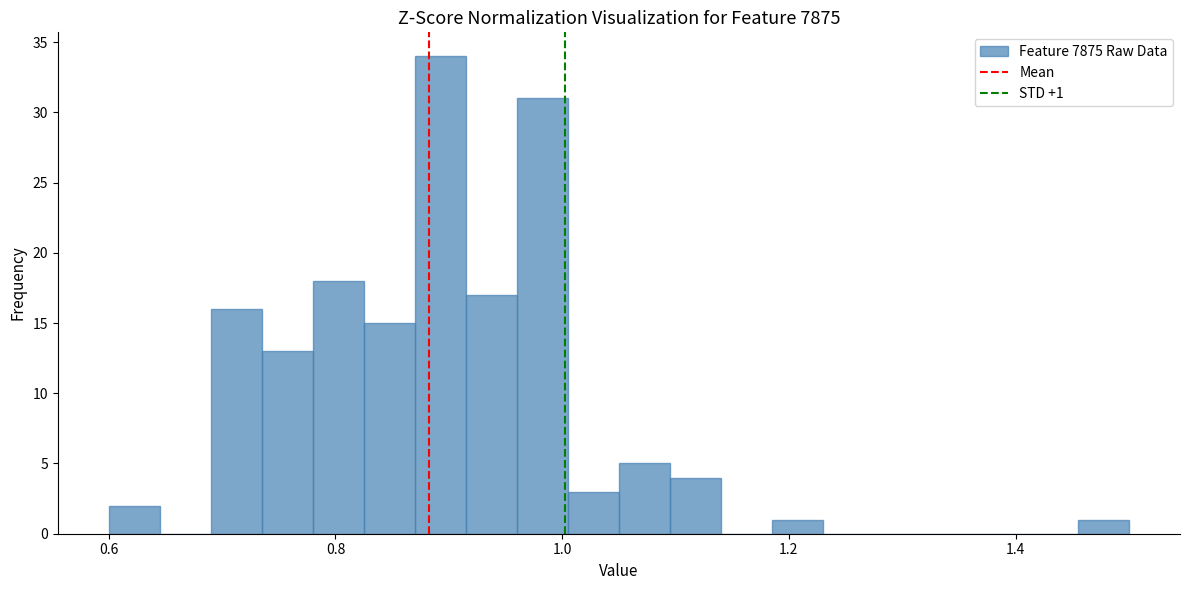

Around what value on the x-axis is the tallest bar? Give the approximate position of its centre, as read against the axis.

0.90